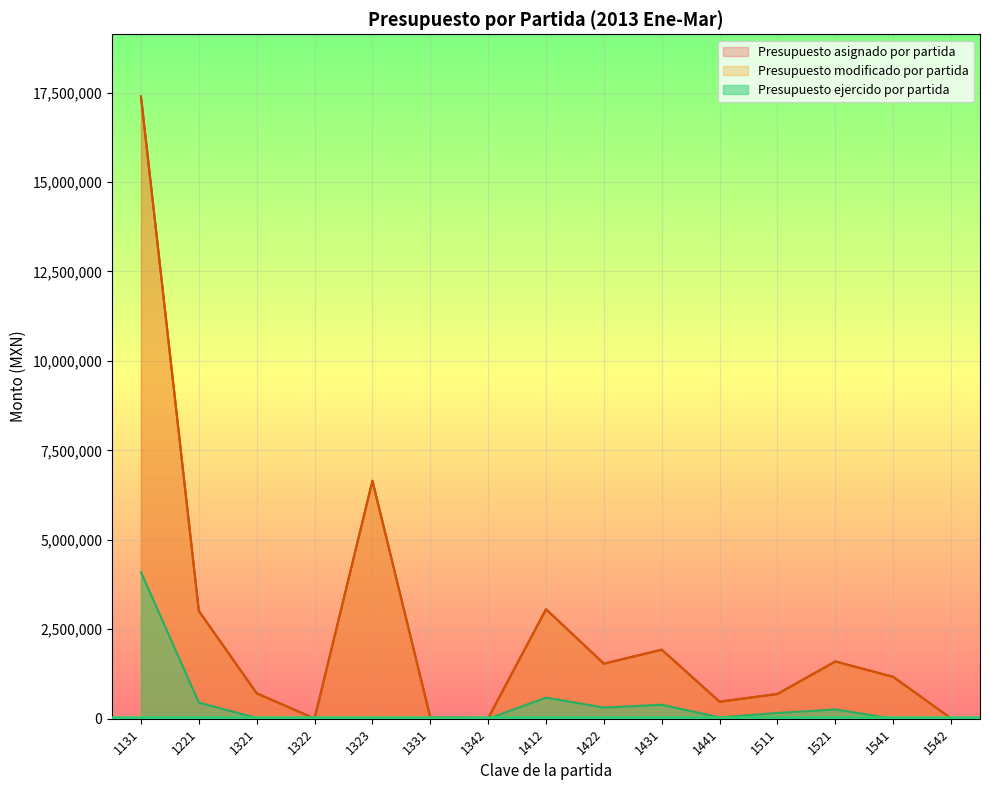

What is the difference between the highest and lowest values at 1431?

1538075.4